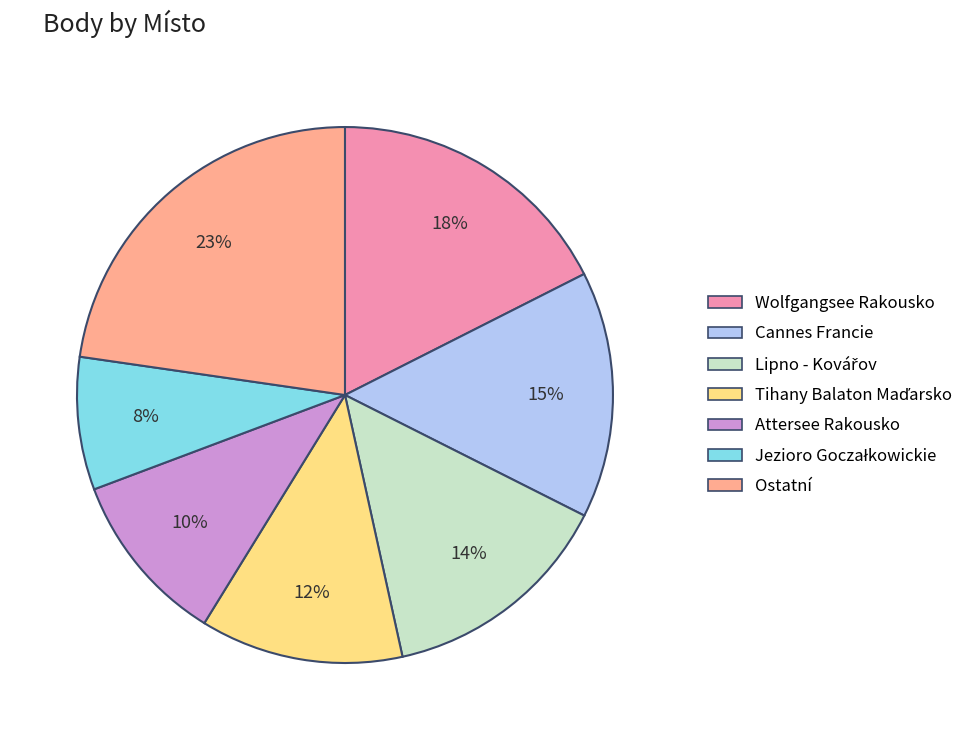

Count the number of slices in the pie.

7